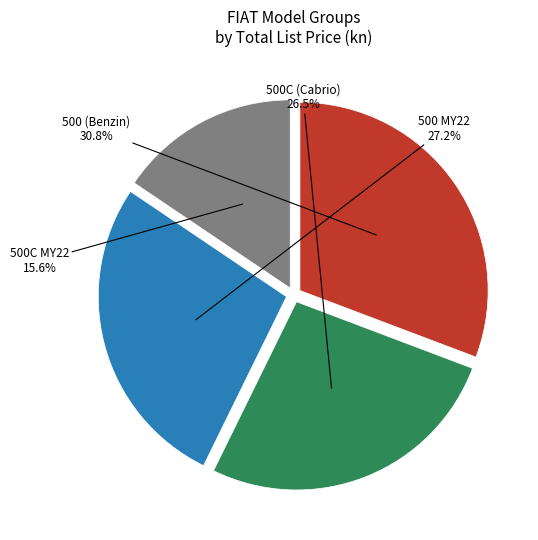

Rank the categories by value from lowest to highest.

500C MY22, 500C (Cabrio), 500 MY22, 500 (Benzin)